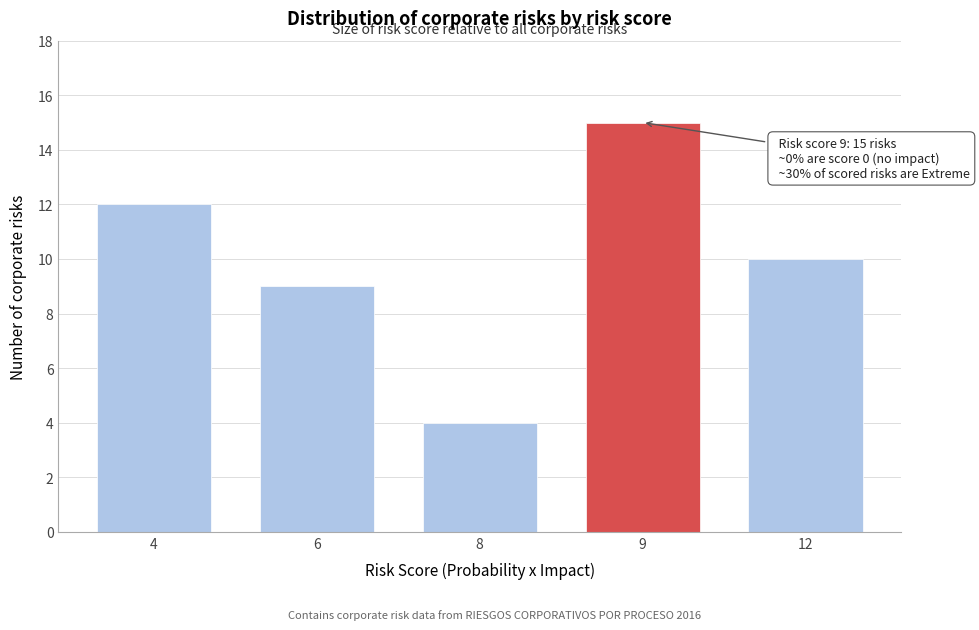

Reading left to right, what are all the values shown in this chart?

12	9	4	15	10